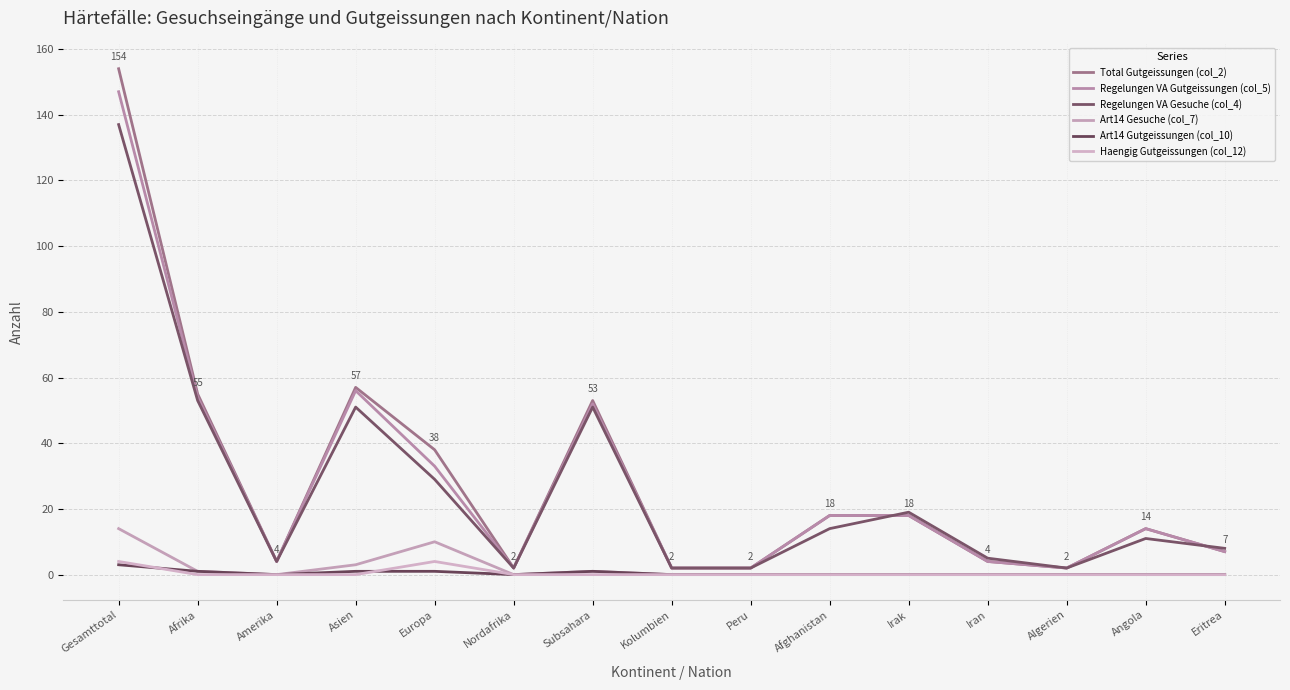

What is the total value across all series at Irak?

55